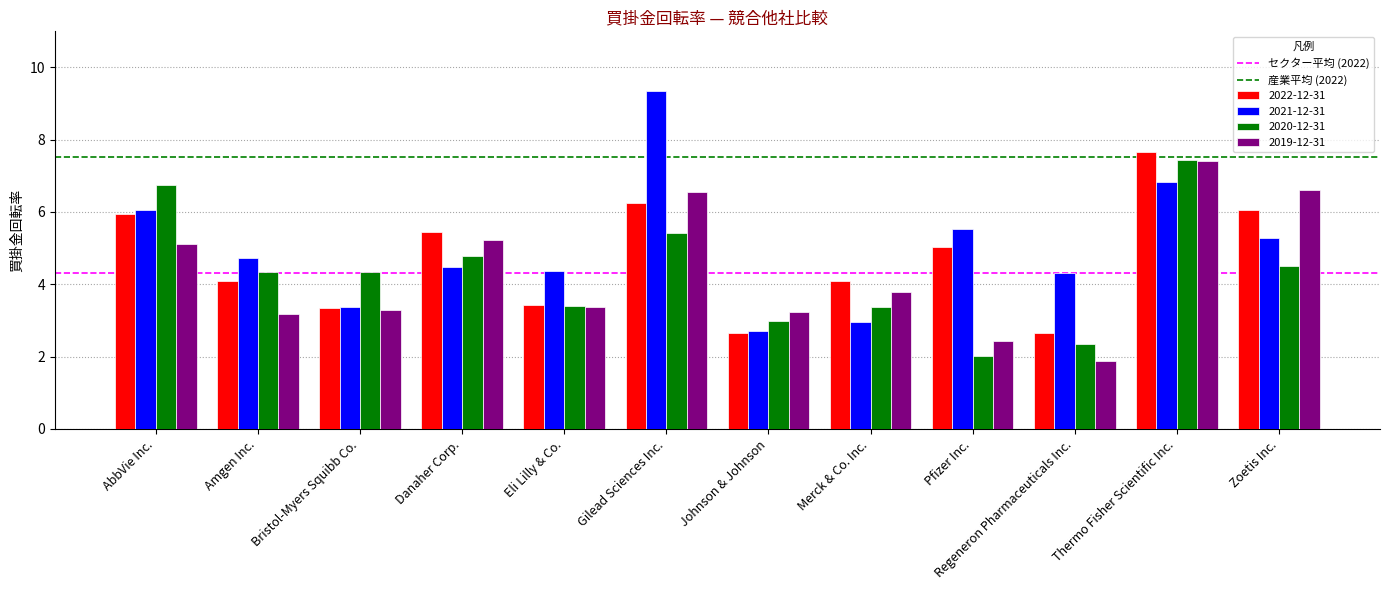

At which label does 2019-12-31 reach its peak?

Thermo Fisher Scientific Inc.